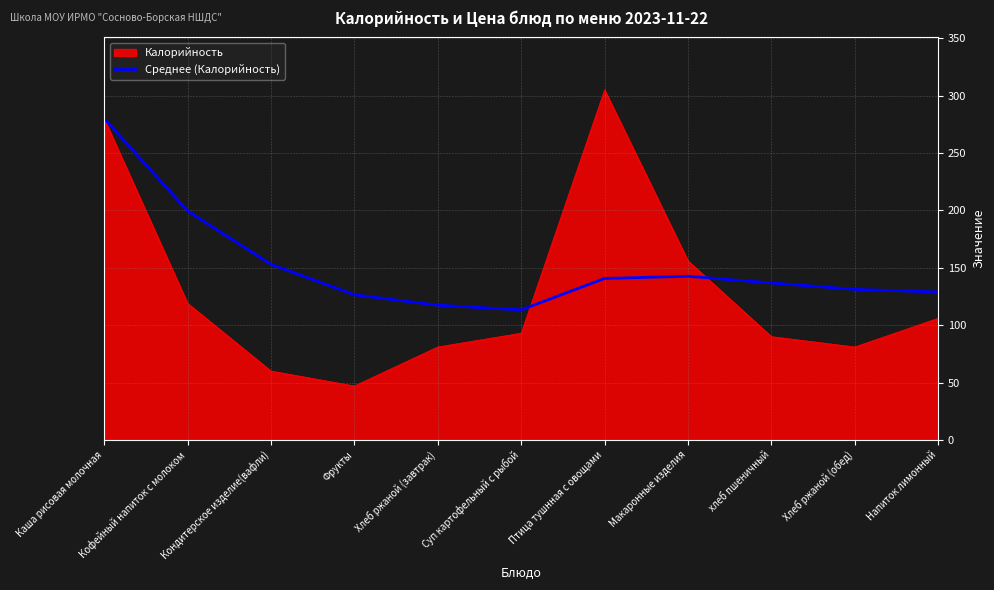

Between Макаронные изделия and хлеб пшеничный, which series saw the biggest shift?

Калорийность